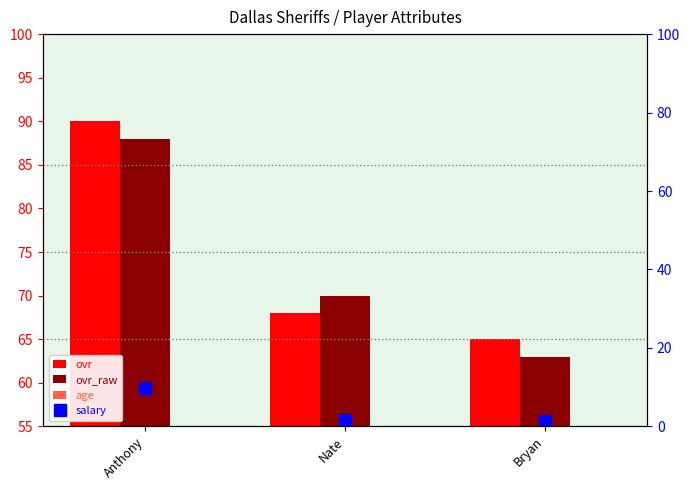

What is the value of the ovr bar at the 1st from the left?

90.0